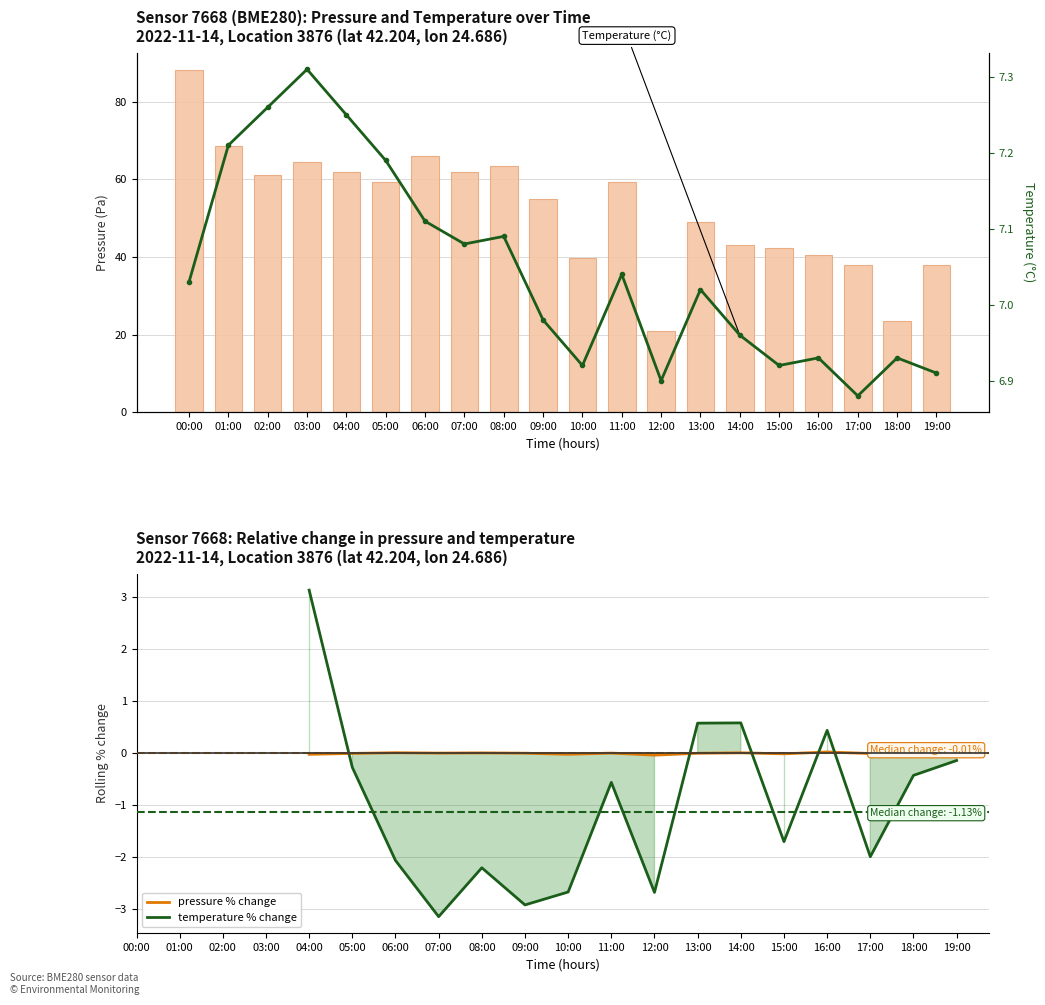

What is the total value across all series at 11:00?

65.7